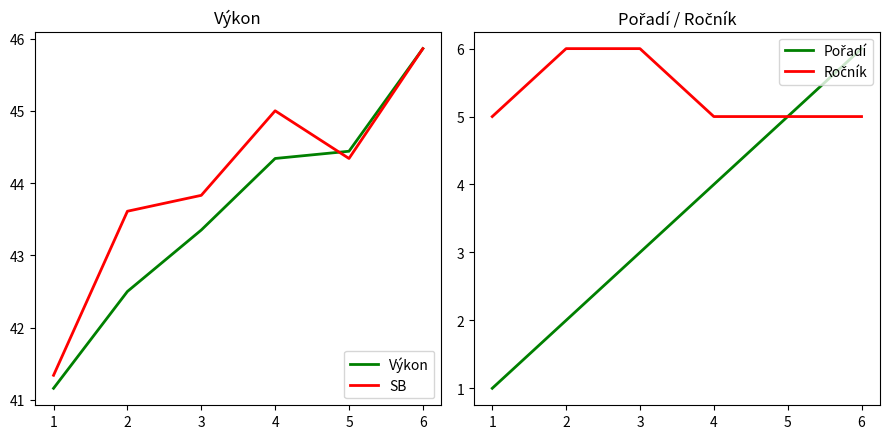

Which has a higher value, 4 or 5?

5